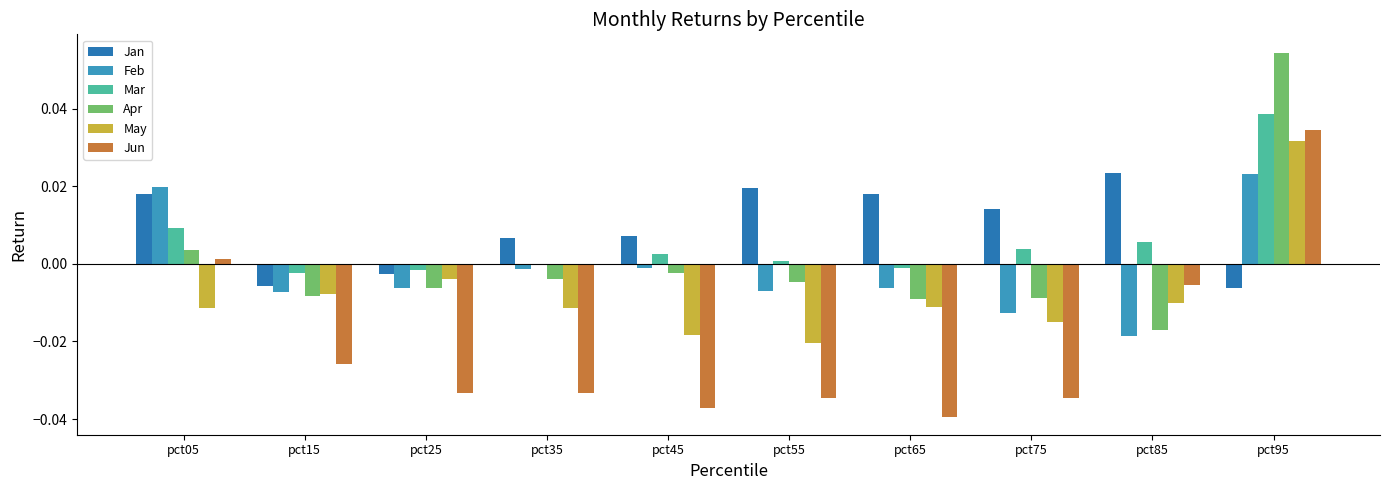

How many values in the Jun series exceed 0?

2